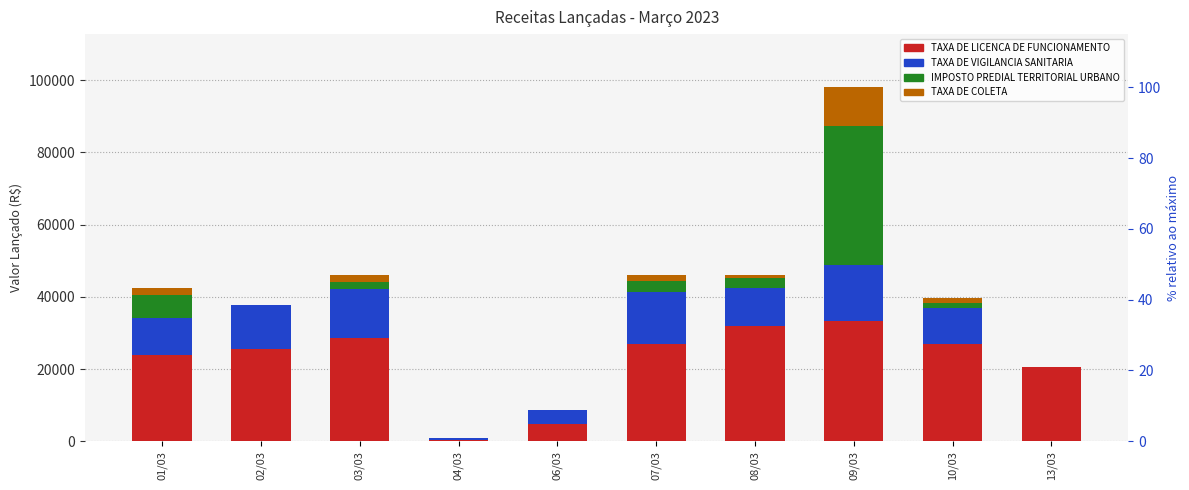

How many groups of bars are there?

10